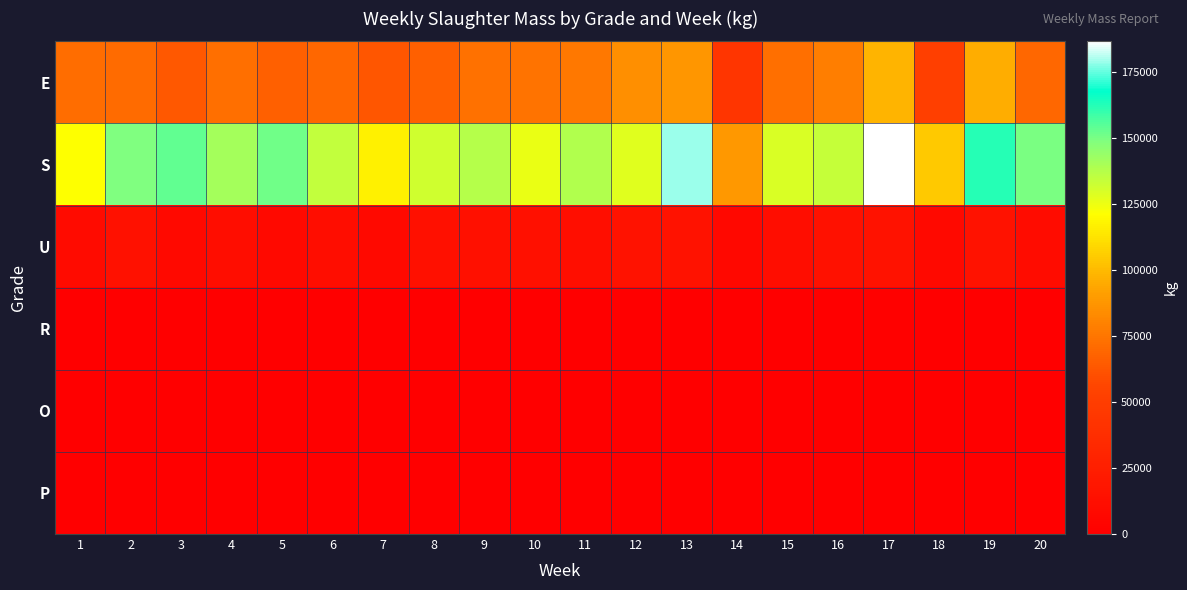

Reading right to left, transcribe all the data shown in this chart.

E: 20=69841	19=95820	18=51694	17=97762	16=78316	15=72947	14=43133	13=88190	12=84701	11=76012	10=73975	9=73215	8=66681	7=62780	6=69677	5=66737	4=72475	3=63614	2=70966	1=71561
S: 20=149652	19=162420	18=104780	17=186756	16=134054	15=129544	14=88549	13=178910	12=127750	11=138442	10=126047	9=137414	8=131497	7=116729	6=134690	5=151685	4=140909	3=153843	2=149044	1=121438
U: 20=10929	19=15465	18=7442	17=15865	16=14344	15=11064	14=6695	13=15475	12=14729	11=11944	10=13499	9=13435	8=13588	7=8162	6=11088	5=8123	4=11616	3=8154	2=14265	1=9998
R: 20=853	19=1171	18=630	17=1717	16=857	15=674	14=529	13=854	12=440	11=987	10=874	9=1112	8=1064	7=1030	6=855	5=688	4=90	3=531	2=530	1=903
O: 20=0	19=0	18=87	17=0	16=0	15=0	14=0	13=0	12=0	11=0	10=103	9=0	8=0	7=109	6=220	5=0	4=0	3=0	2=0	1=198
P: 20=0	19=0	18=0	17=0	16=0	15=0	14=0	13=0	12=0	11=0	10=0	9=0	8=0	7=0	6=110	5=0	4=0	3=0	2=0	1=0